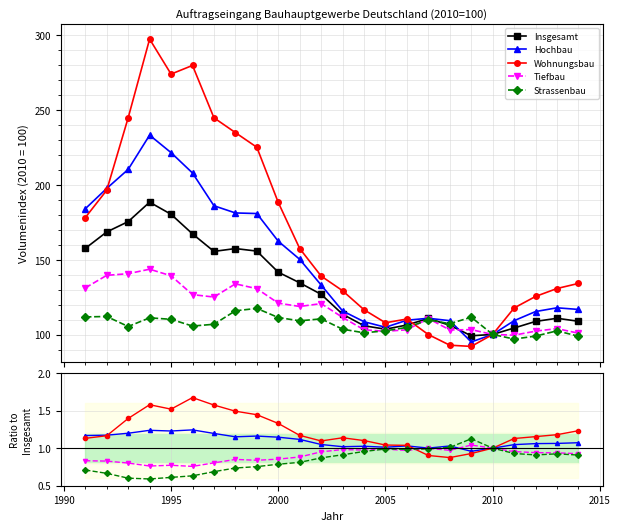

How many data points in Insgesamt are above 126?

12